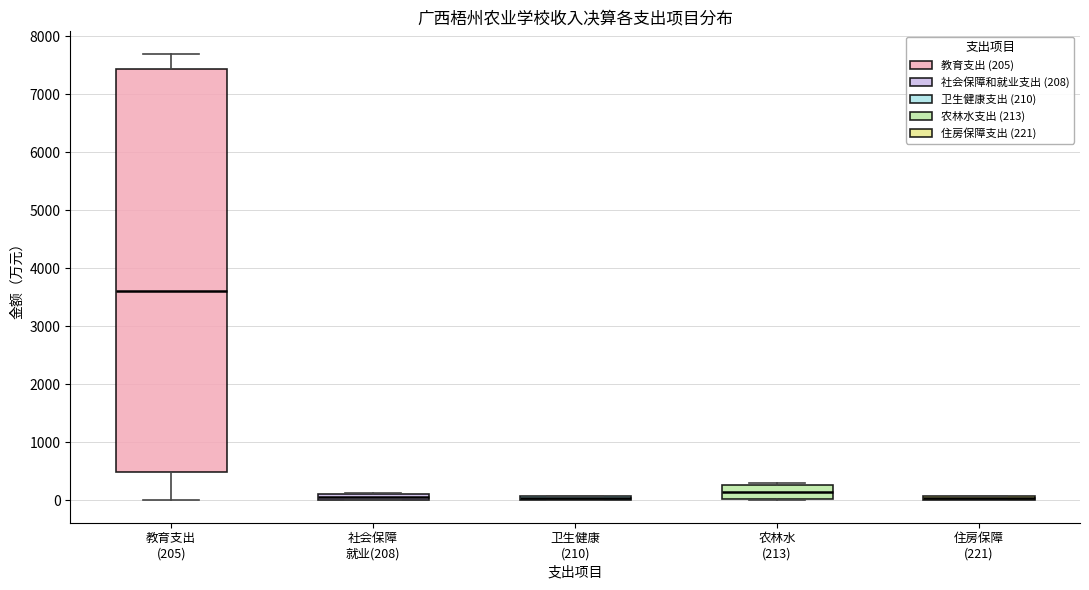

Where does the lower whisker of the box for 教育支出 (205) end on the y-axis? The values are not printed on the chart, so give them approximately, as read against the axis.

0